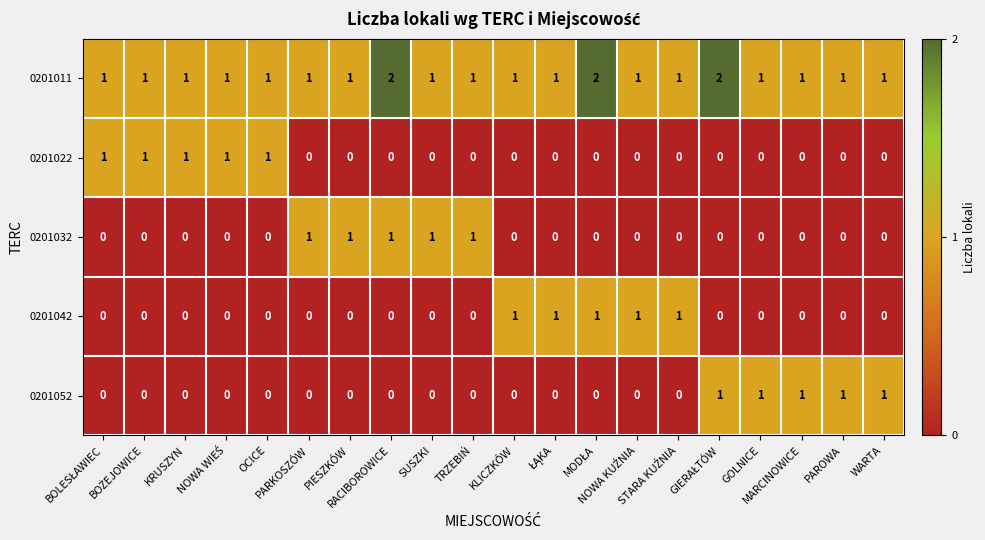

How many data points does each series have?

20